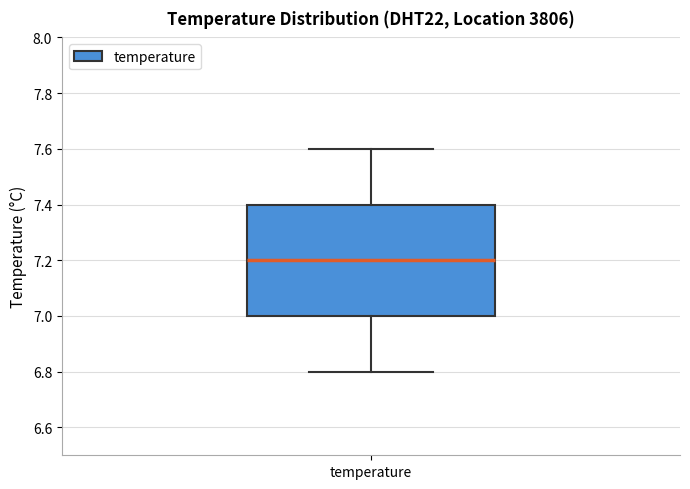

Read this box plot against the y-axis: the position of the median line, the range covered by the box, and the ends of both whiskers. The values are not printed on the chart, so give them approximately, as read against the axis.

median 7.2, box 7.0 to 7.4, whiskers 6.8 to 7.6